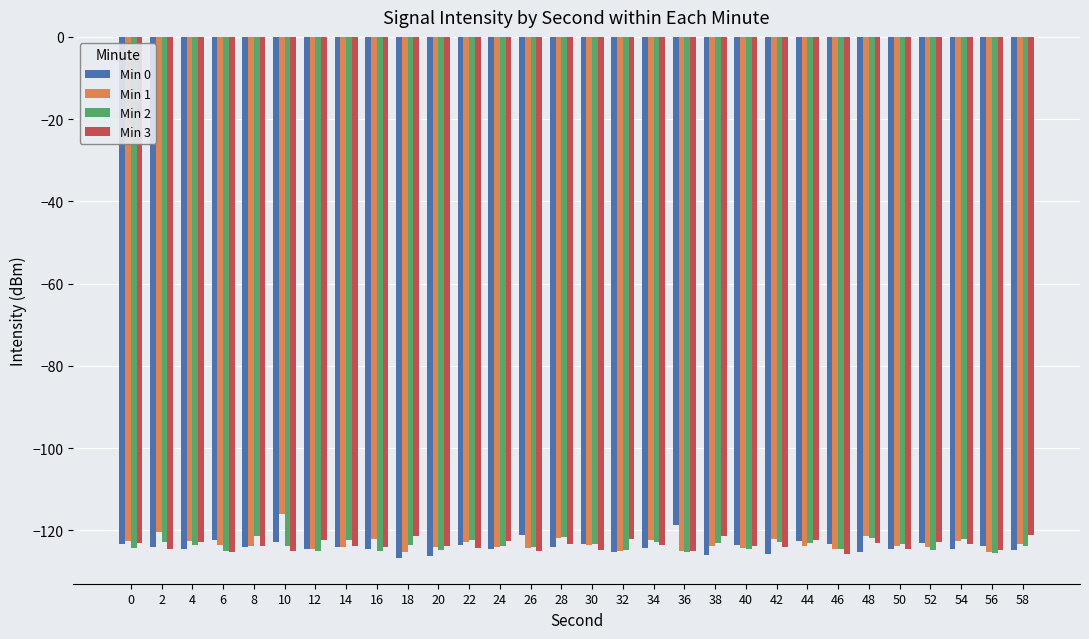

Which category has the highest value across all series?

10